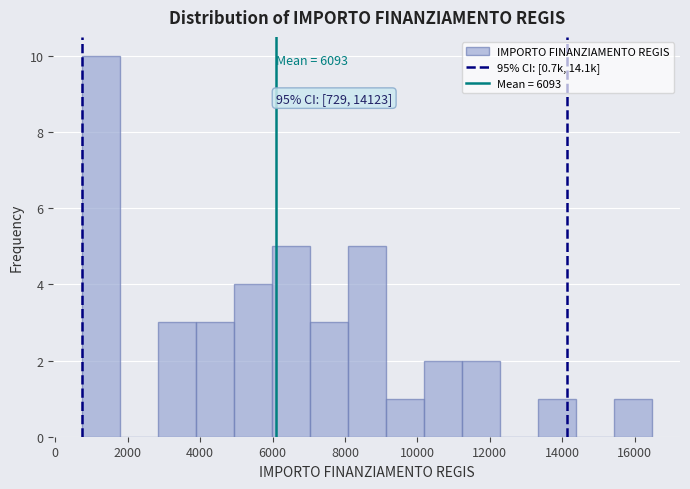

Which range on the x-axis has the tallest bar?

800 to 1800